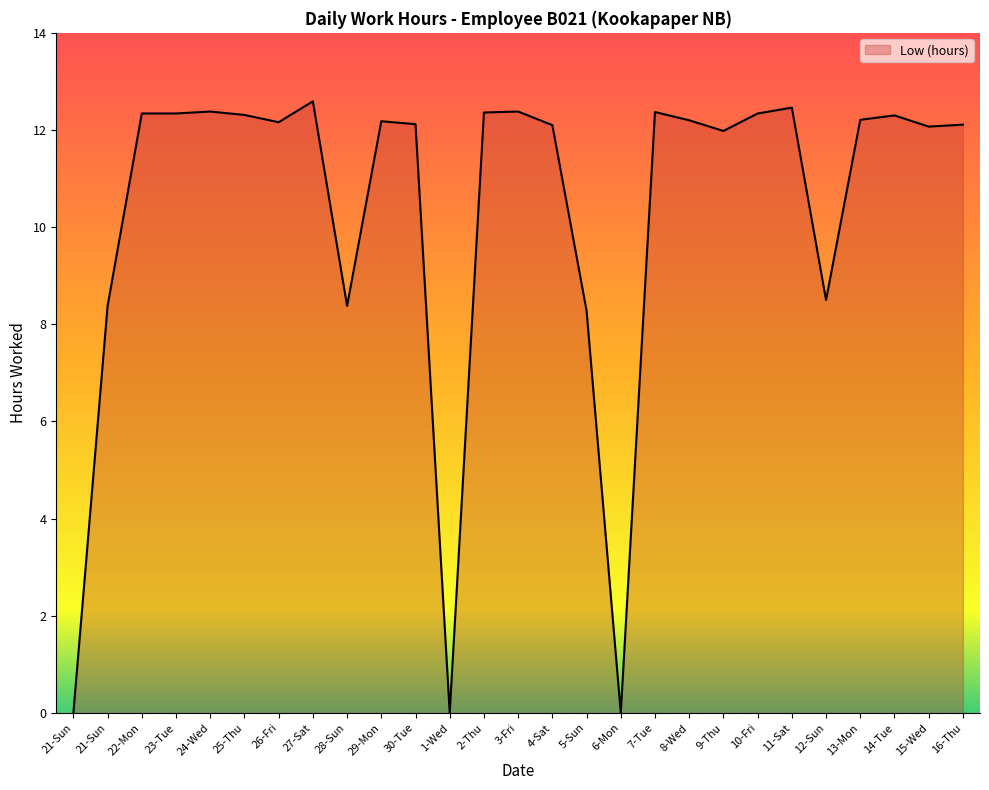

At which label is the value closest to 6?

5-Sun